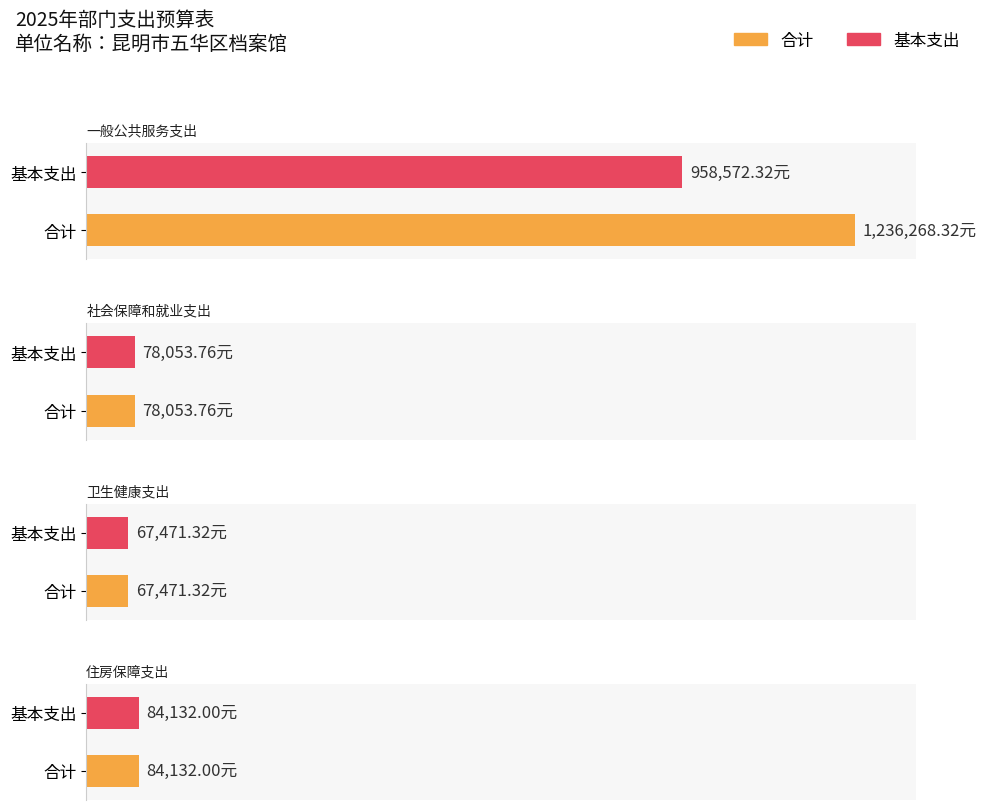

At how many categories does at least one series exceed 527601?

1